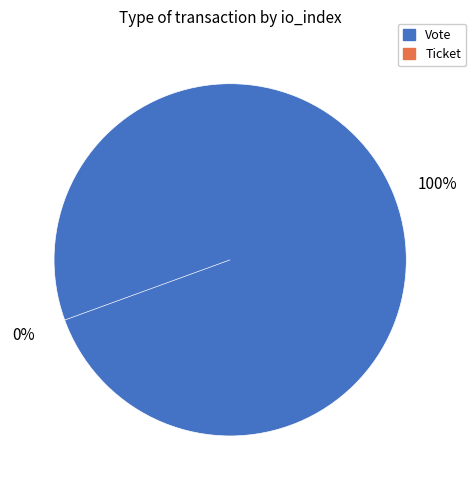

Does Vote represent more than half of the total?

Yes